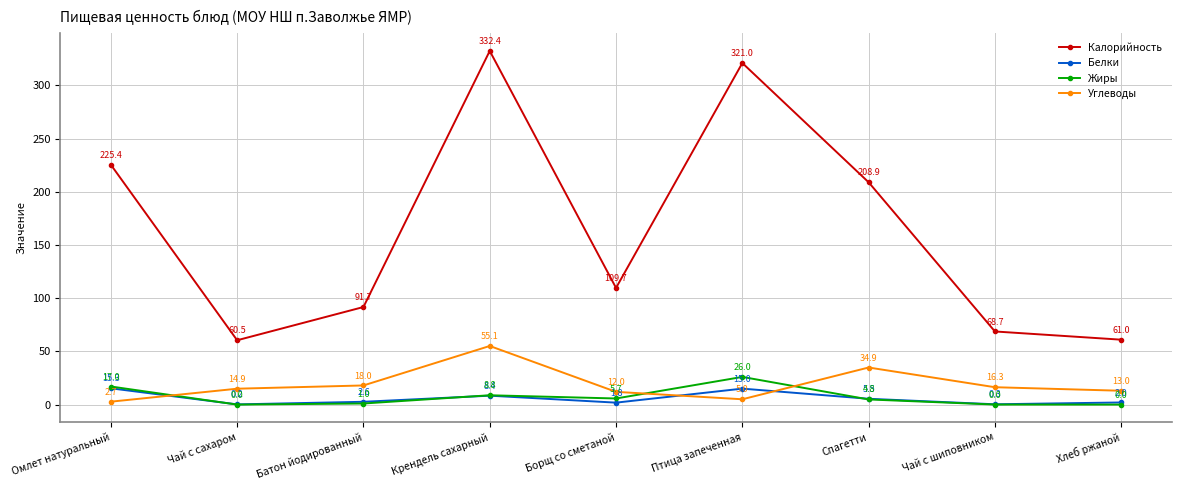

At Спагетти, list the series in order from largest to smallest.

Калорийность, Углеводы, Белки, Жиры